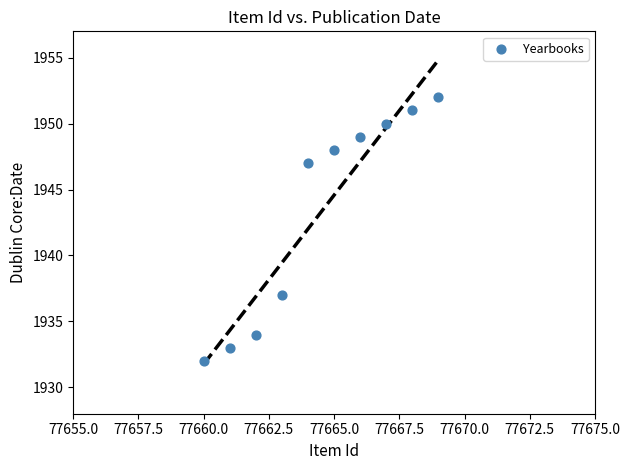

What is the average Y value?

1943